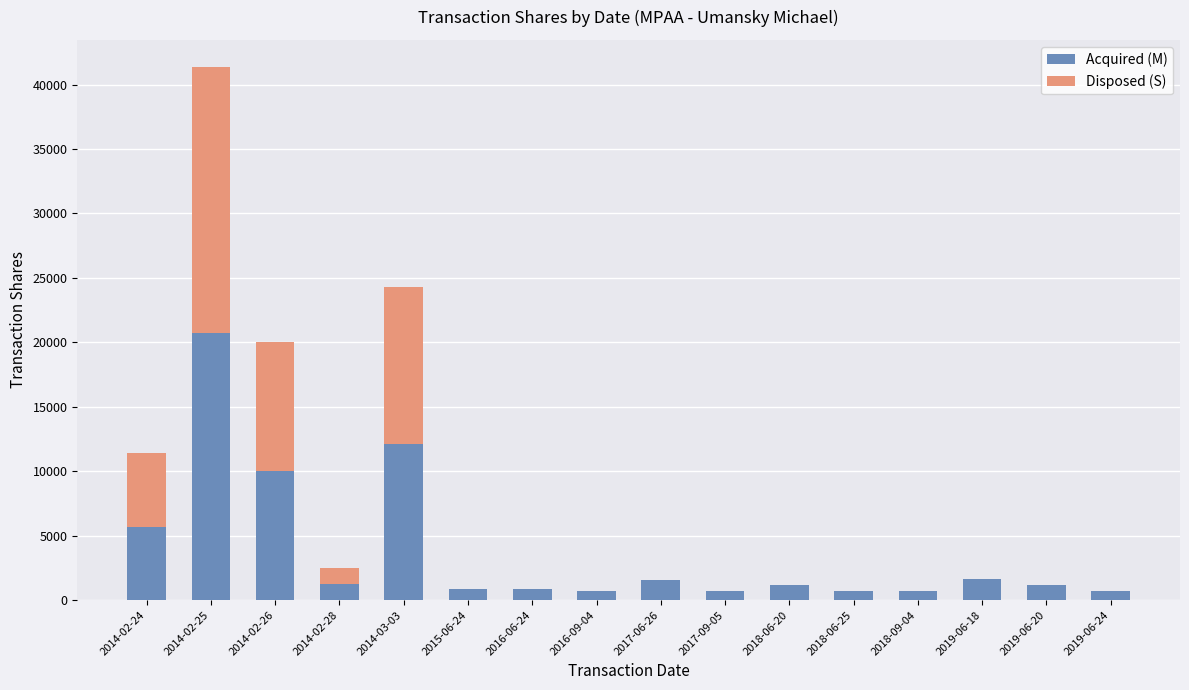

Is it true that Acquired (M) equals 1200 at 2018-06-20?

True